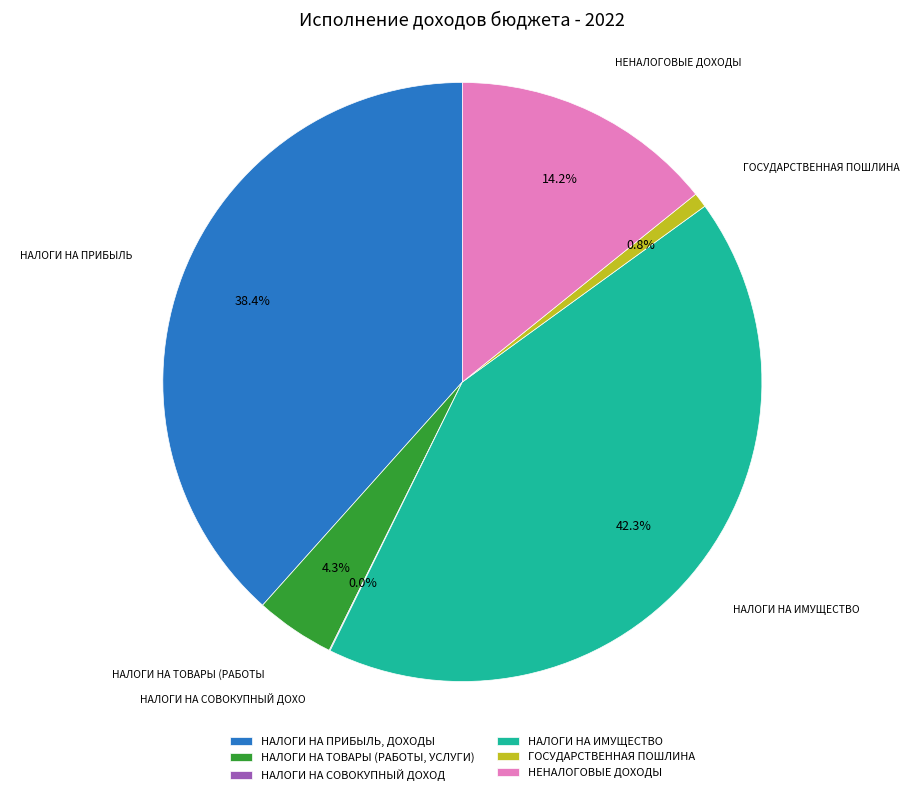

To the nearest percent, what percentage of the pie is ГОСУДАРСТВЕННАЯ ПОШЛИНА?

1%